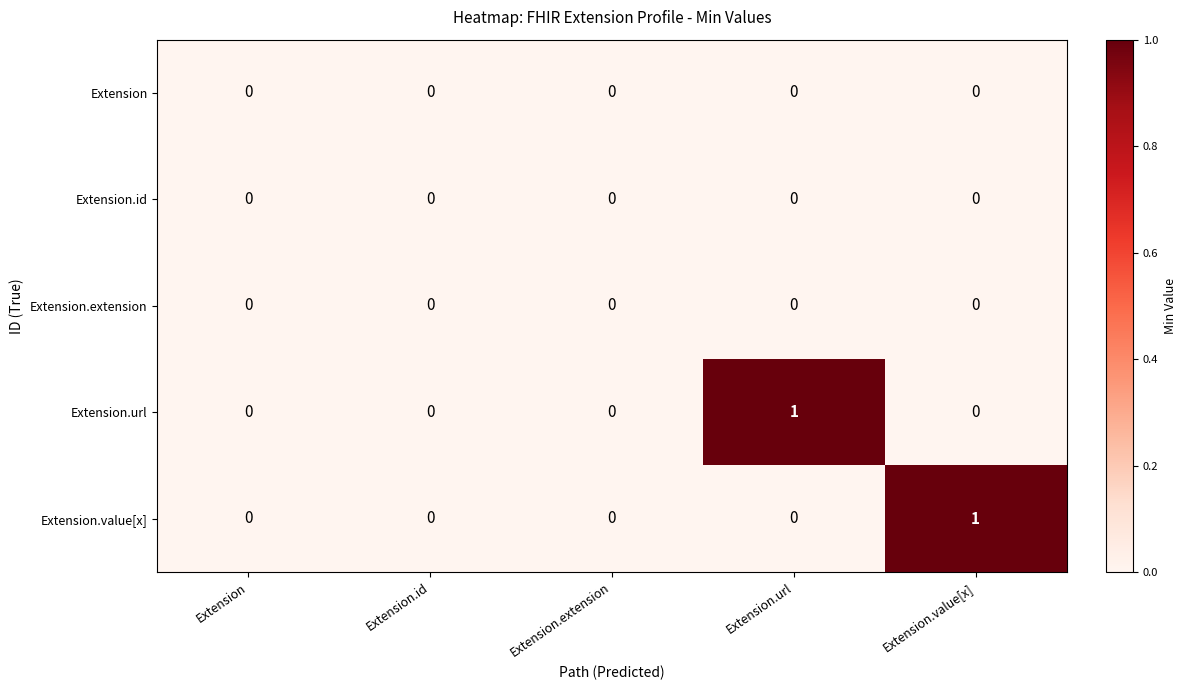

How many categories are shown in the chart?

5